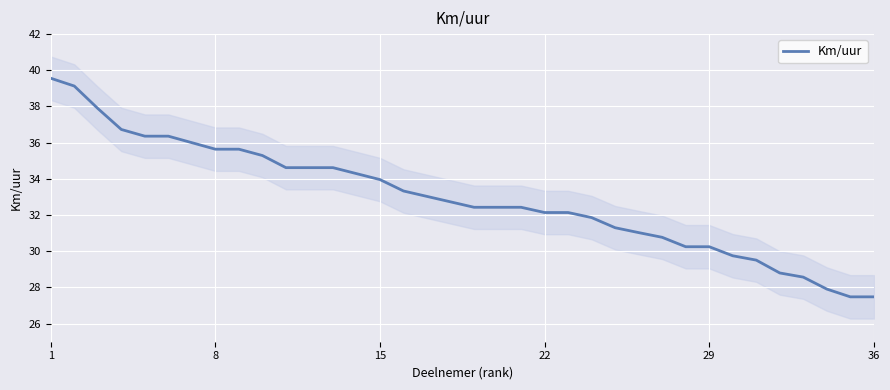

True or false: the data shows 13.3 at 19.

False